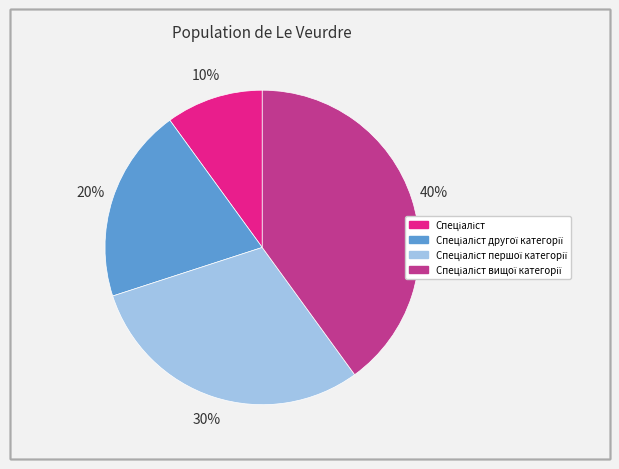

Is there any slice that represents more than half of the pie?

No